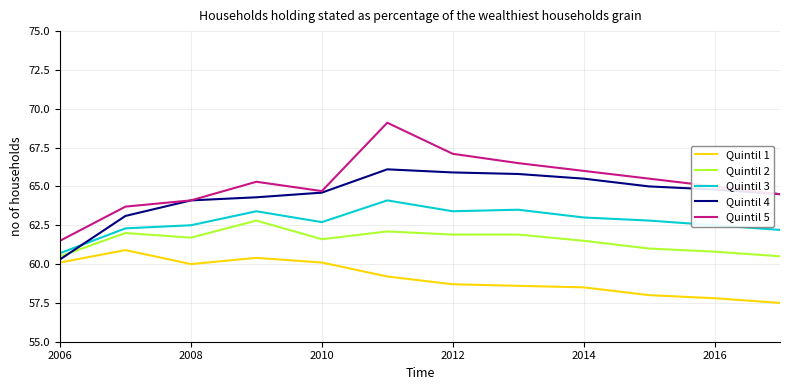

In Quintil 5, how many points are lower than both neighbors (excluding endpoints)?

1